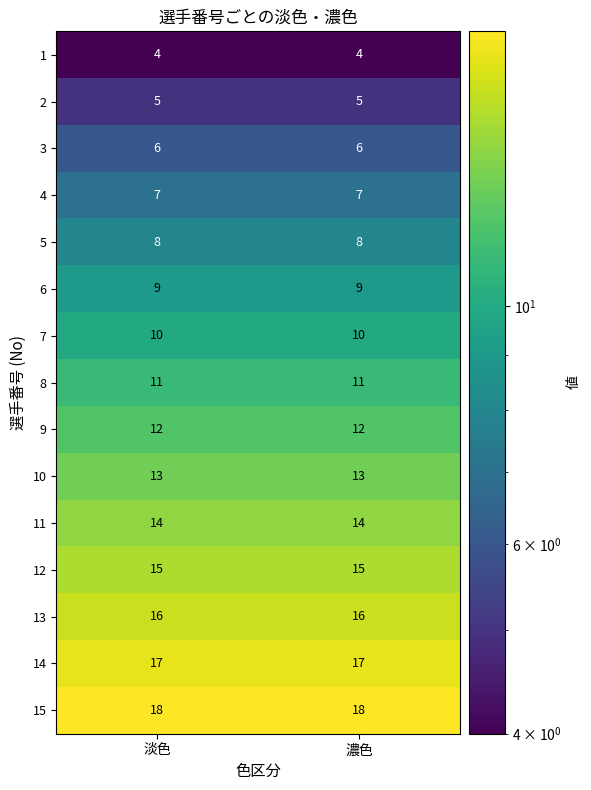

At 濃色, list the series in order from smallest to largest.

1, 2, 3, 4, 5, 6, 7, 8, 9, 10, 11, 12, 13, 14, 15